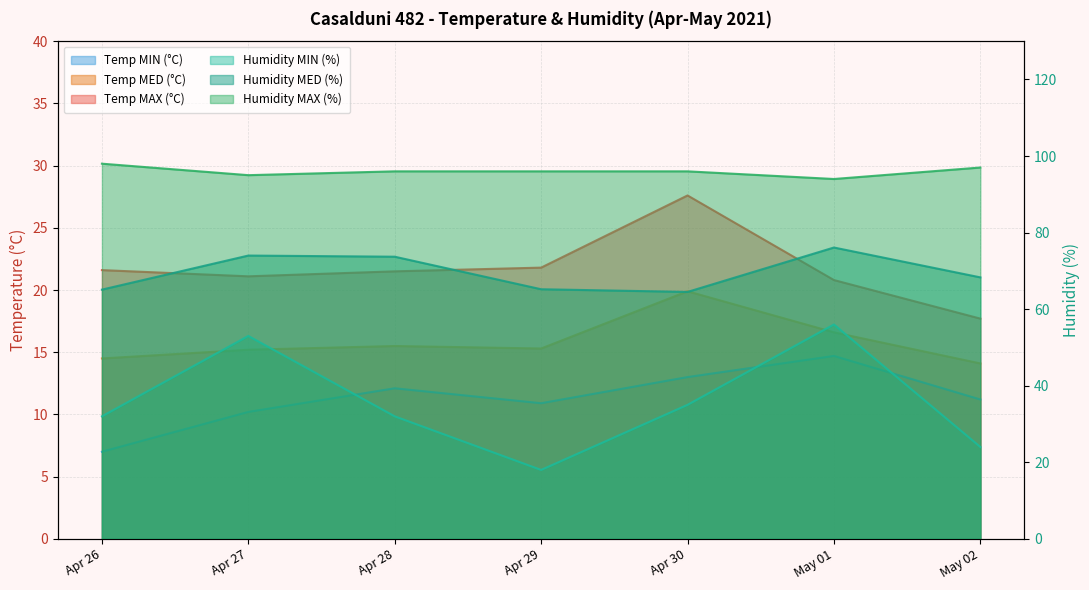

How many lines are shown in the chart?

6